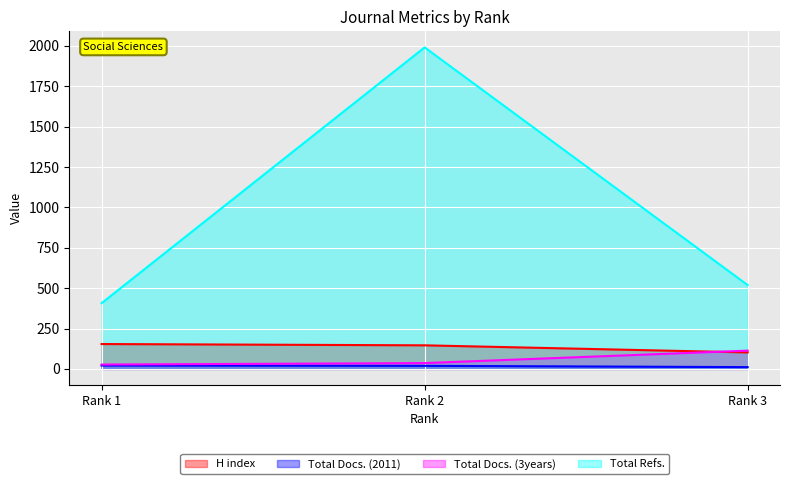

Reading left to right, extract all data points from this chart.

H index: 154	146	102
Total Docs. (2011): 21	19	11
Total Docs. (3years): 27	36	113
Total Refs.: 407	1991	519